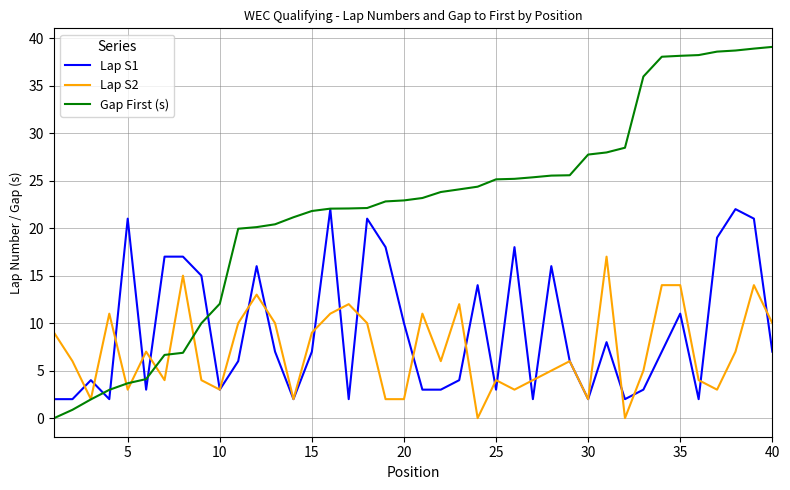

What is the maximum value for Lap S1?

22.0